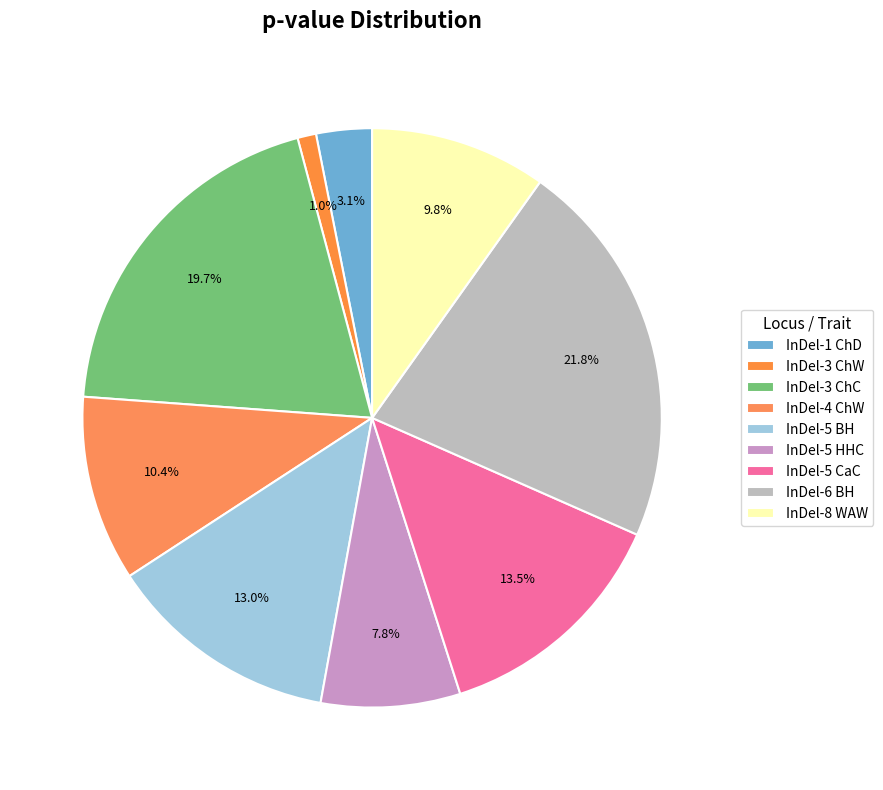

To the nearest percent, what is the difference between the InDel-5 CaC and InDel-3 ChW slice percentages?

12%